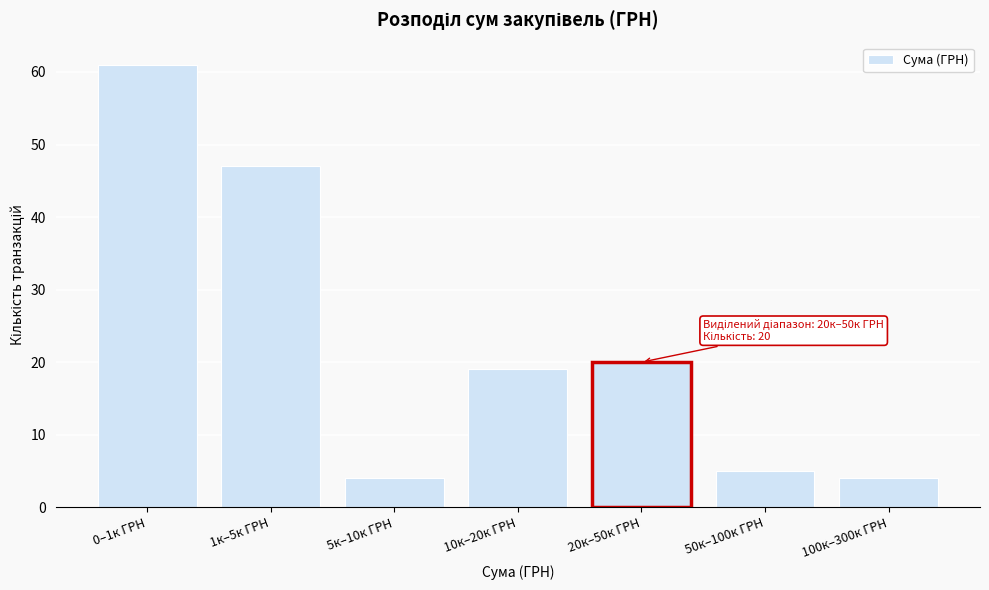

Reading left to right, what are all the values shown in this chart?

0–1к ГРН=61	1к–5к ГРН=47	5к–10к ГРН=4	10к–20к ГРН=19	20к–50к ГРН=20	50к–100к ГРН=5	100к–300к ГРН=4